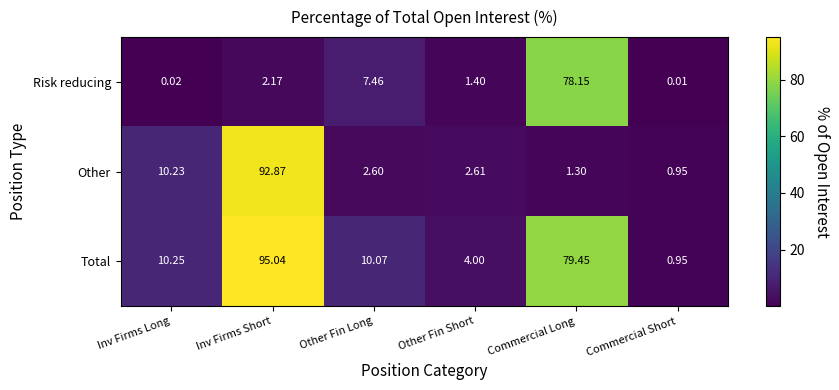

Where does the Other series first go above 2?

Inv Firms Long